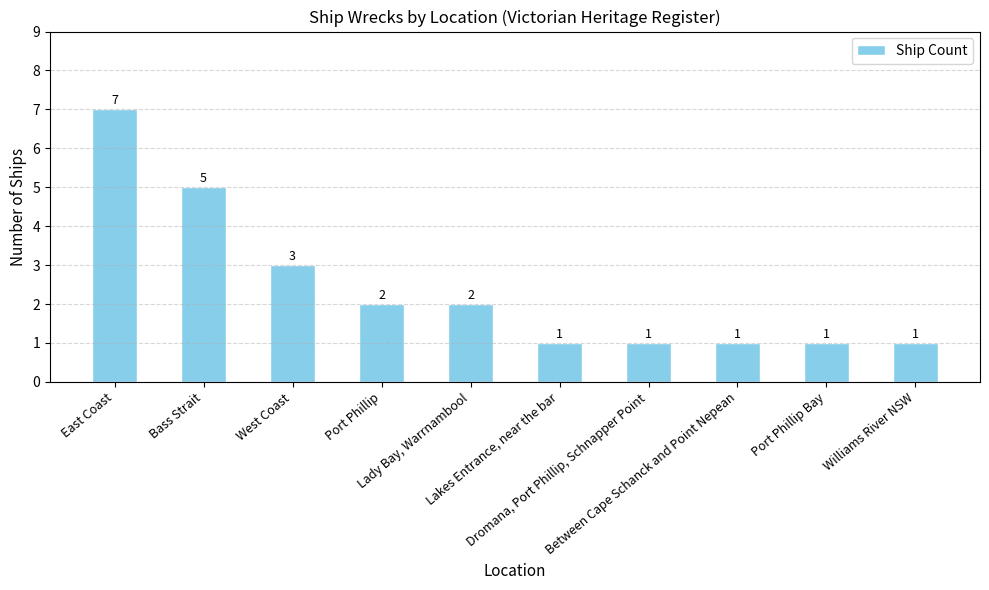

What is the maximum value shown in the chart?

7